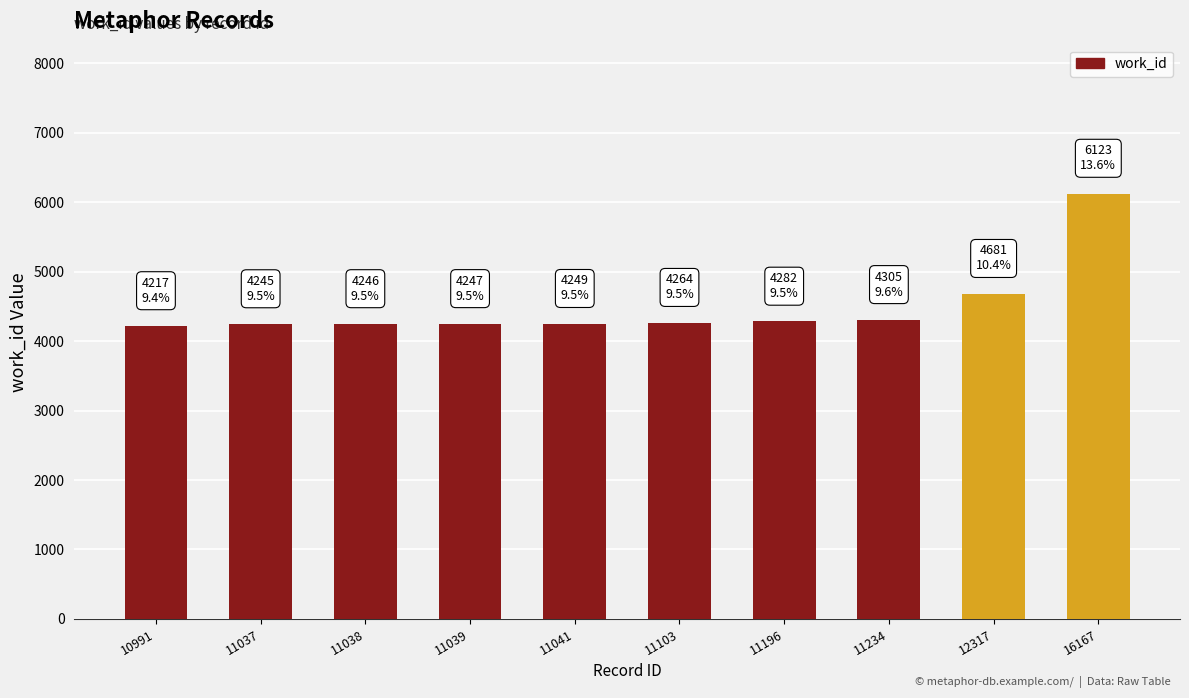

The chart shows a value of 2546 at 11234. True or false?

False